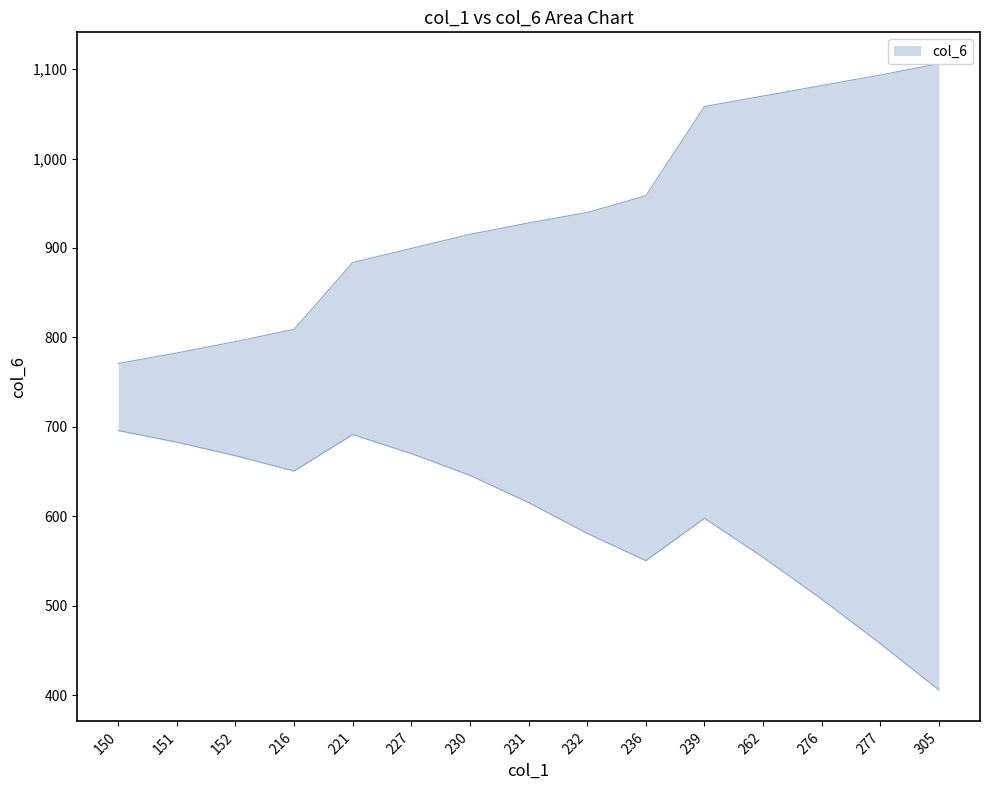

True or false: there are more than 0 points higher than both neighbors.

False